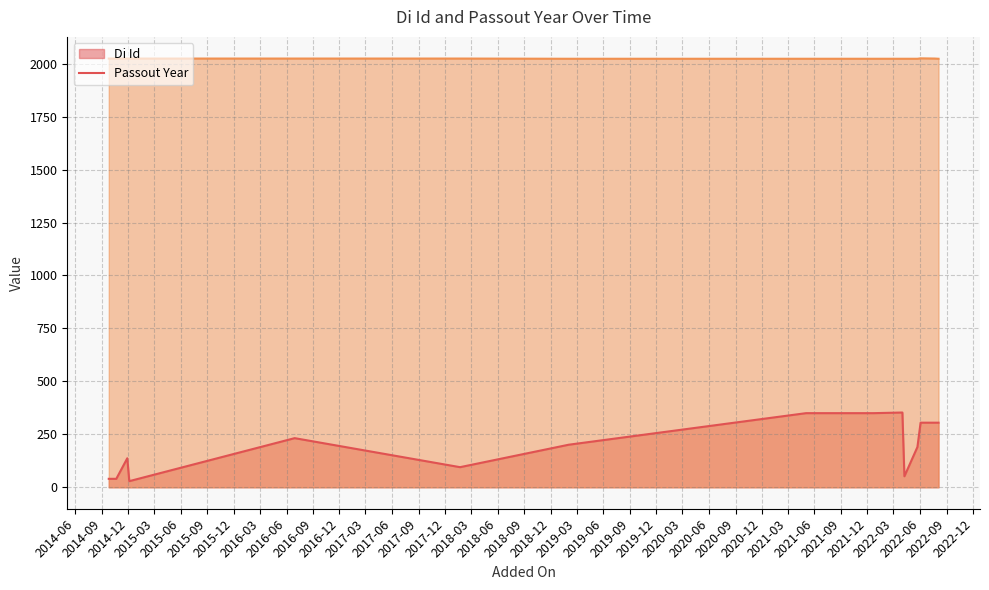

What is the average value of the Passout Year series?

2024